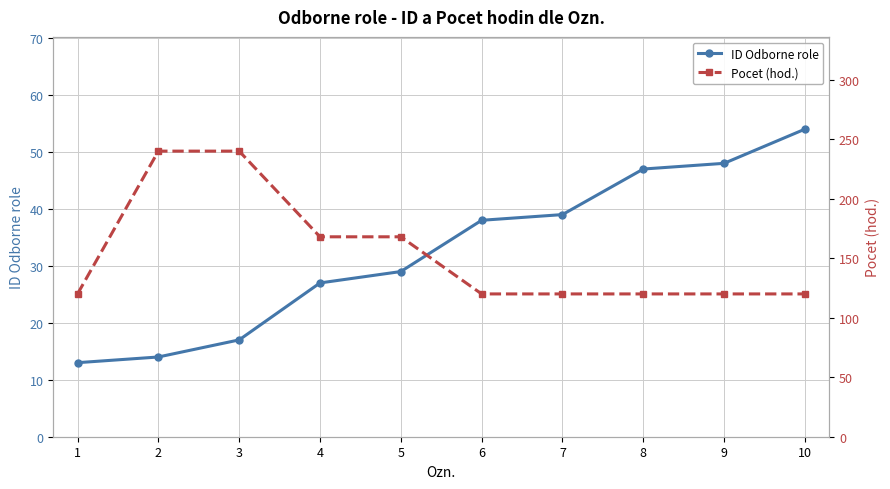

How many lines are shown in the chart?

2